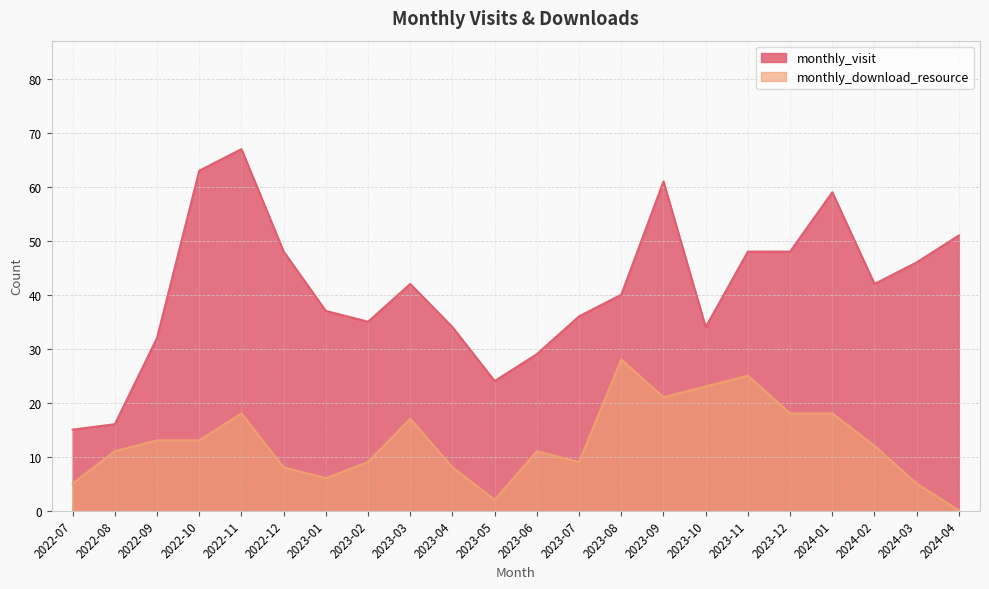

Where does the monthly_visit series first go above 42?

2022-10